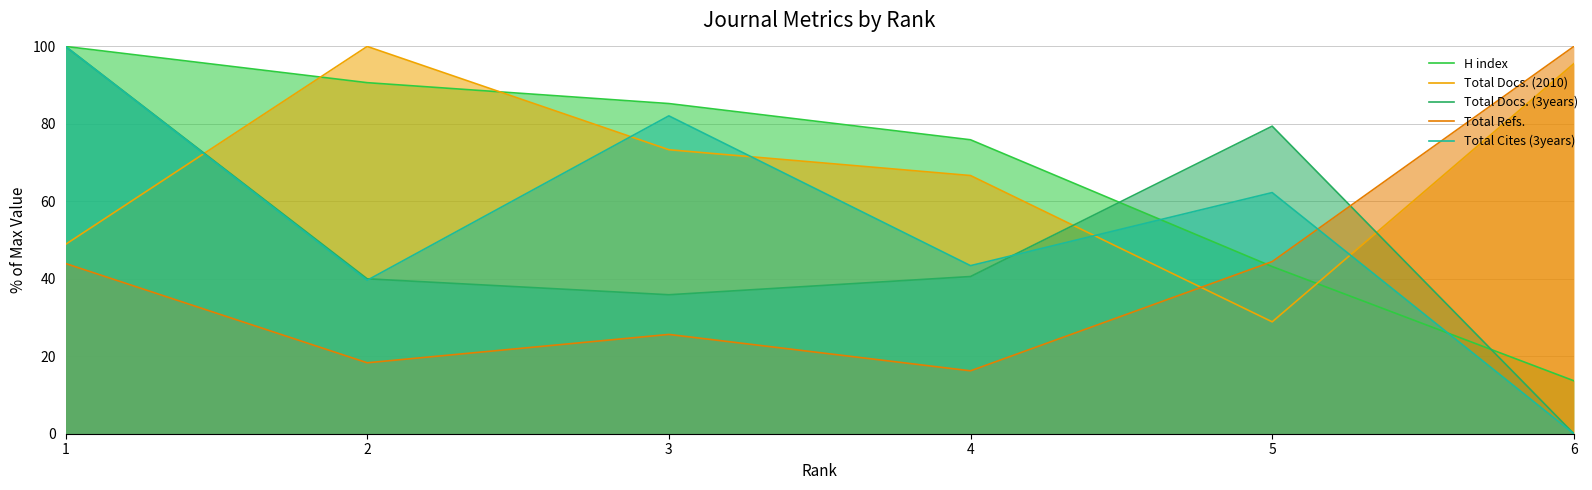

At which category does the chart reach its peak across all series?

1